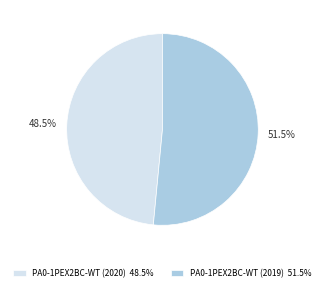

Count the number of slices in the pie.

2